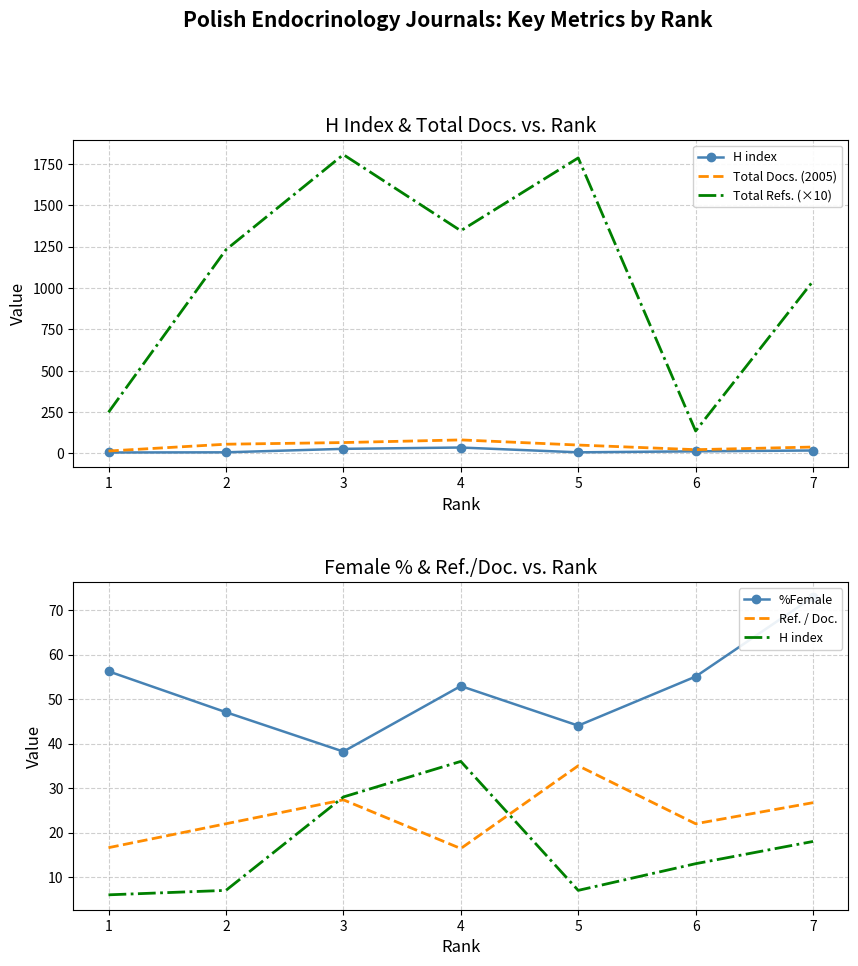

At how many categories does at least one series exceed 945?

5